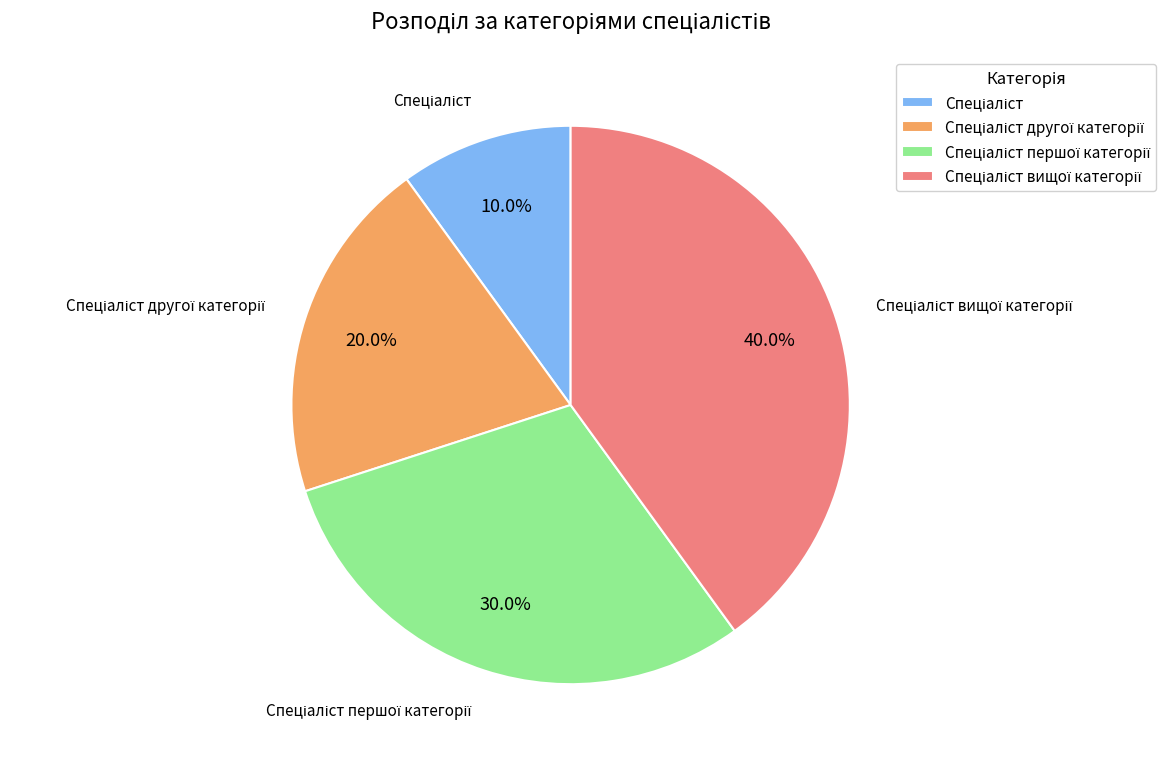

Is there a majority slice in this chart?

No